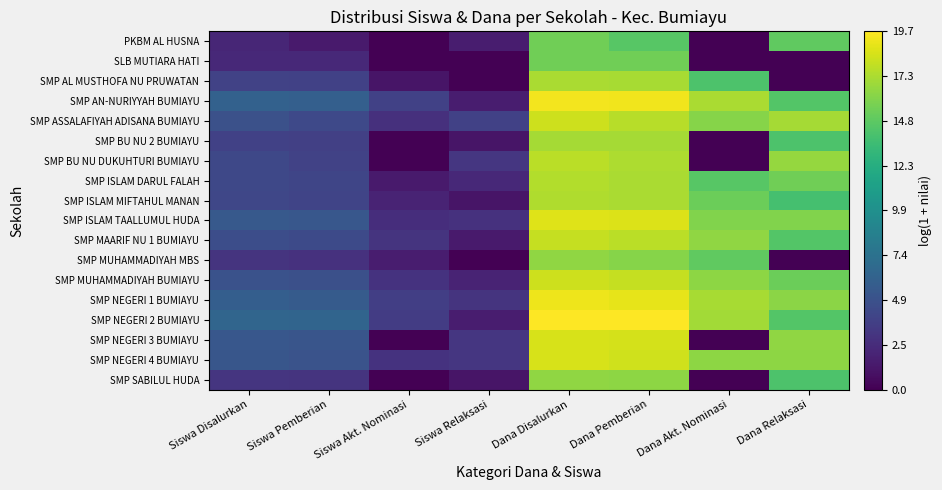

Which label corresponds to the largest value in the chart?

Dana Disalurkan